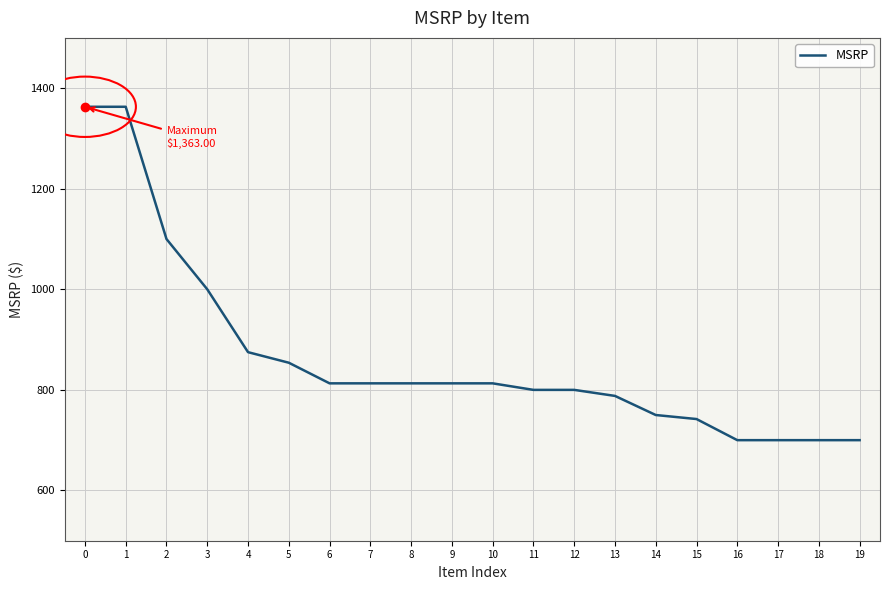

What is the approximate value at 7?

813.0